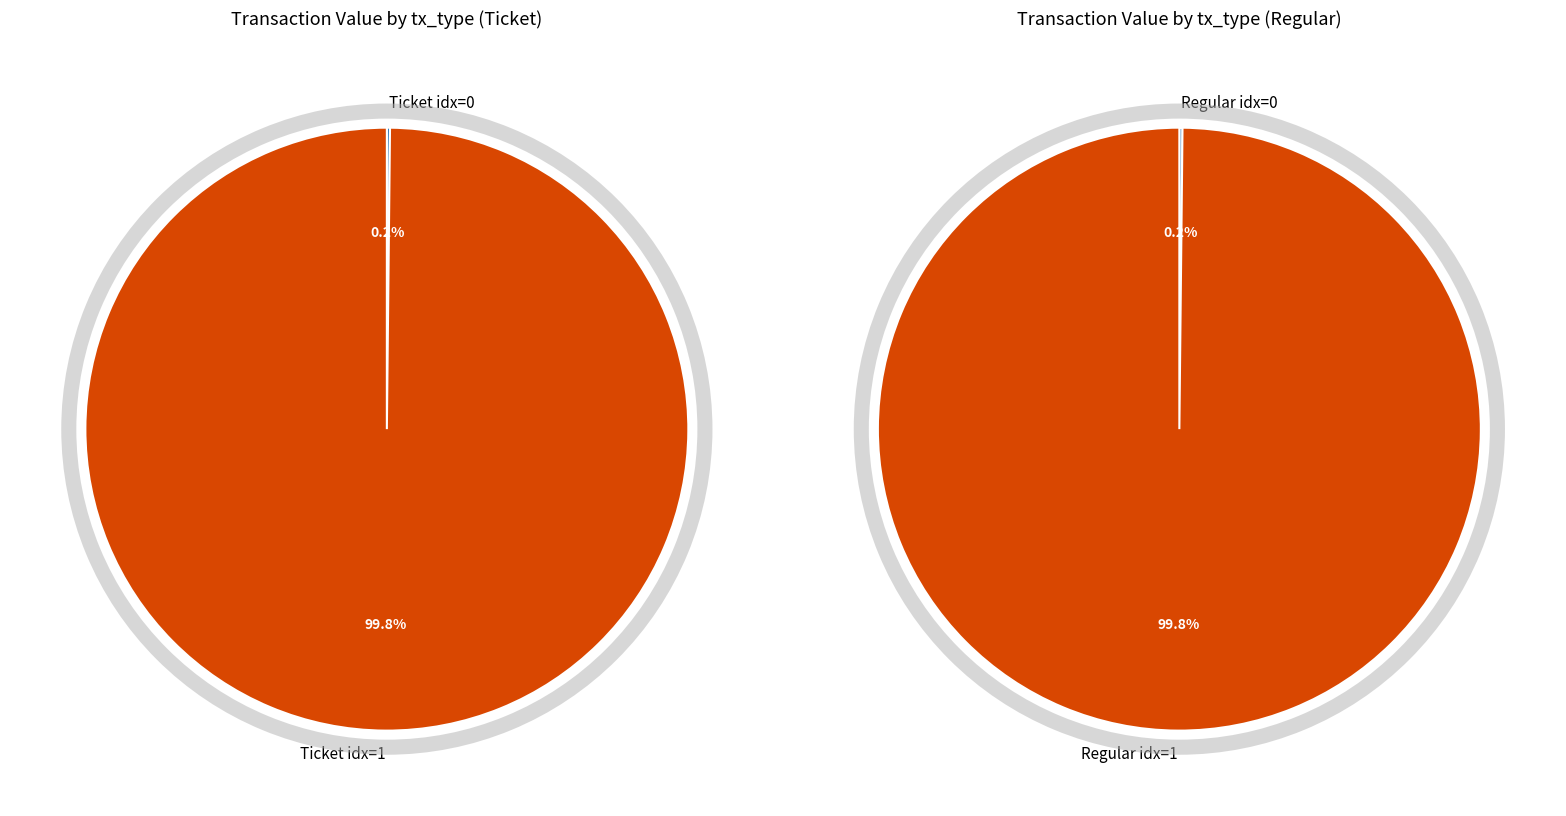

How many slices are in this pie chart?

2